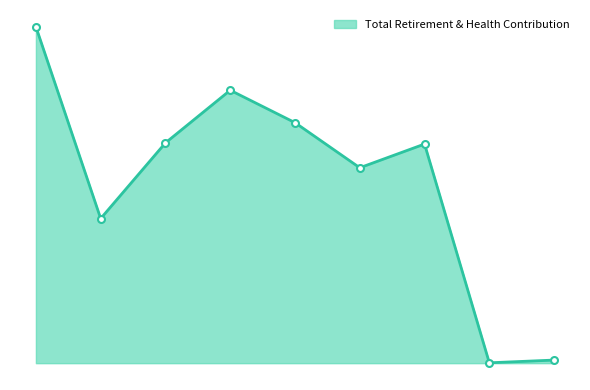

True or false: there are more than 0 points higher than both neighbors.

True